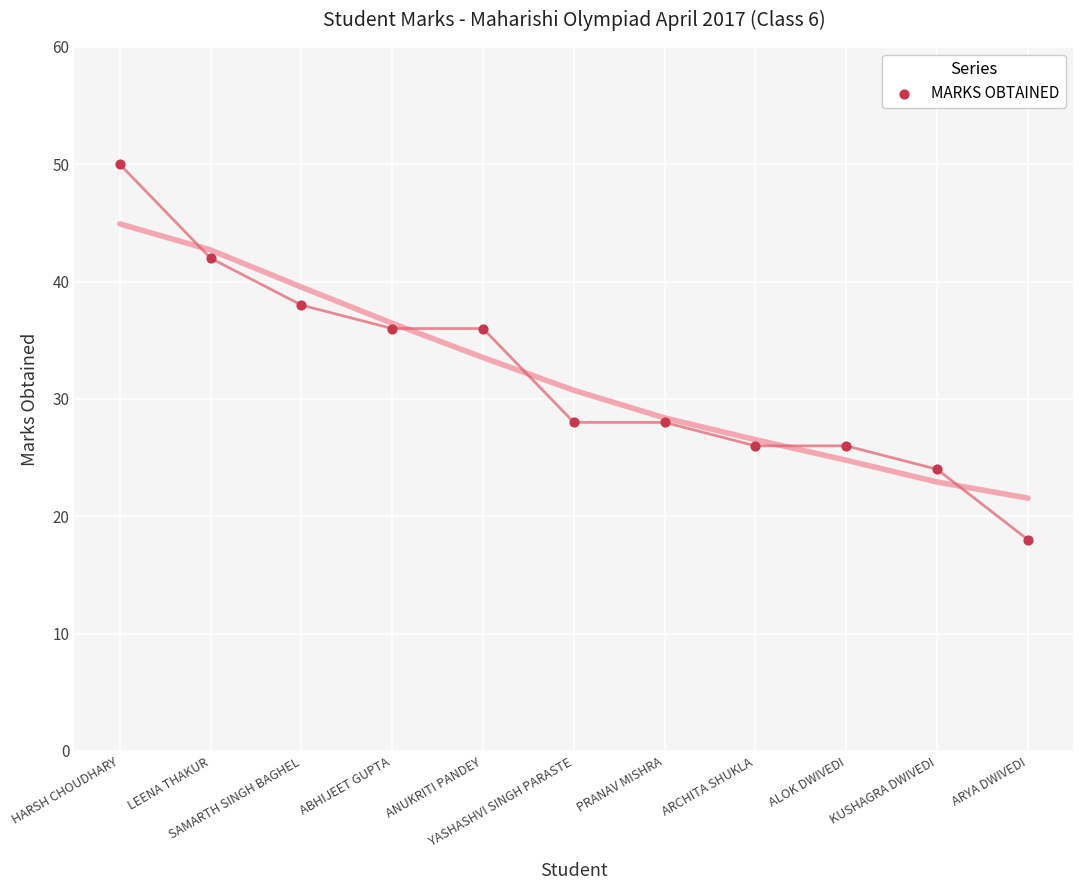

What is the range of Y values (max minus min)?

32